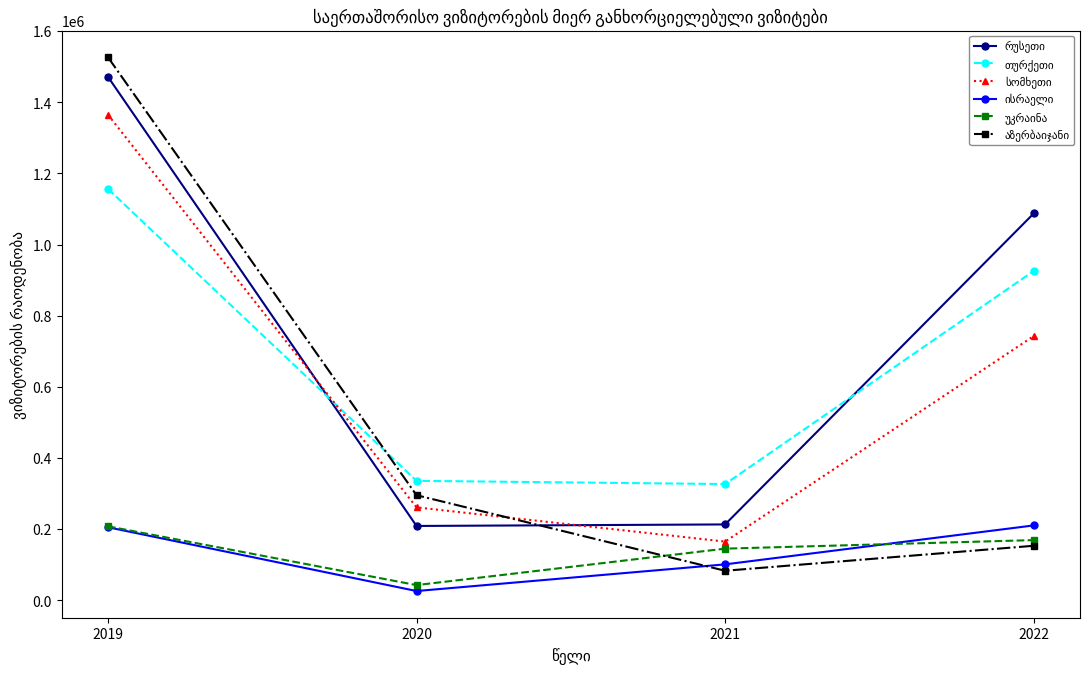

How many lines are shown in the chart?

6